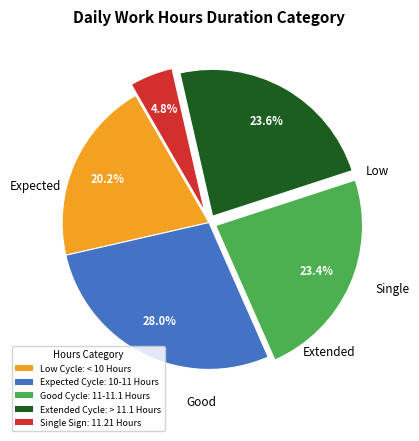

Count the number of slices in the pie.

5